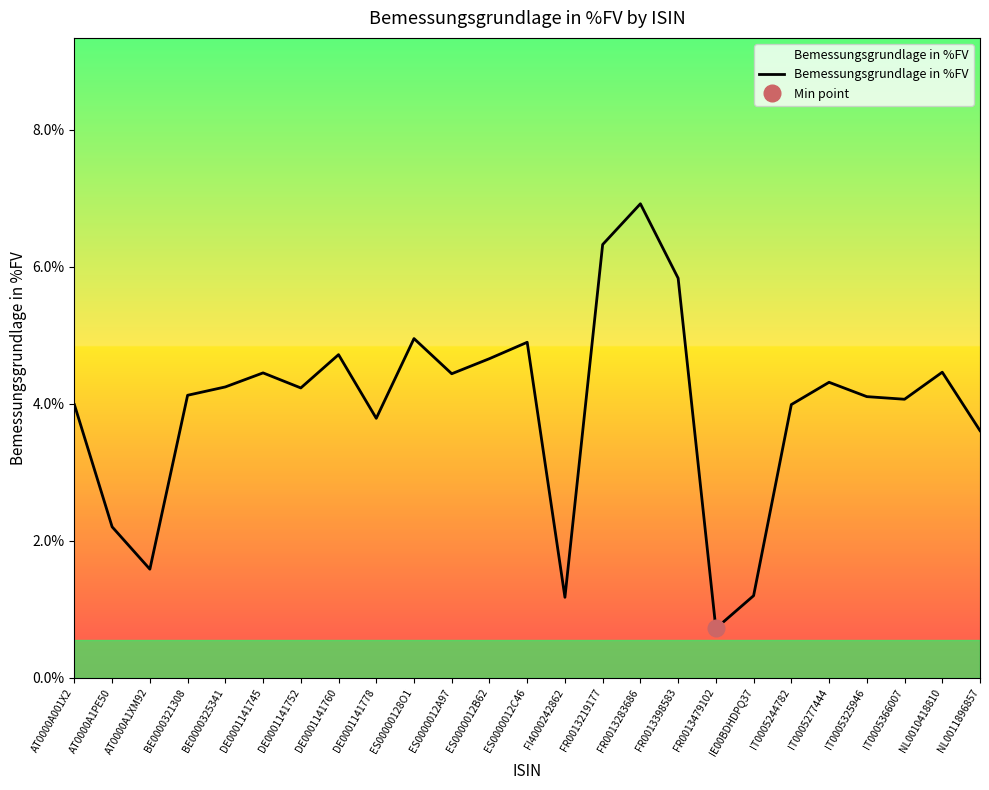

True or false: the data shows 0.9 at ES0000012A97.

False